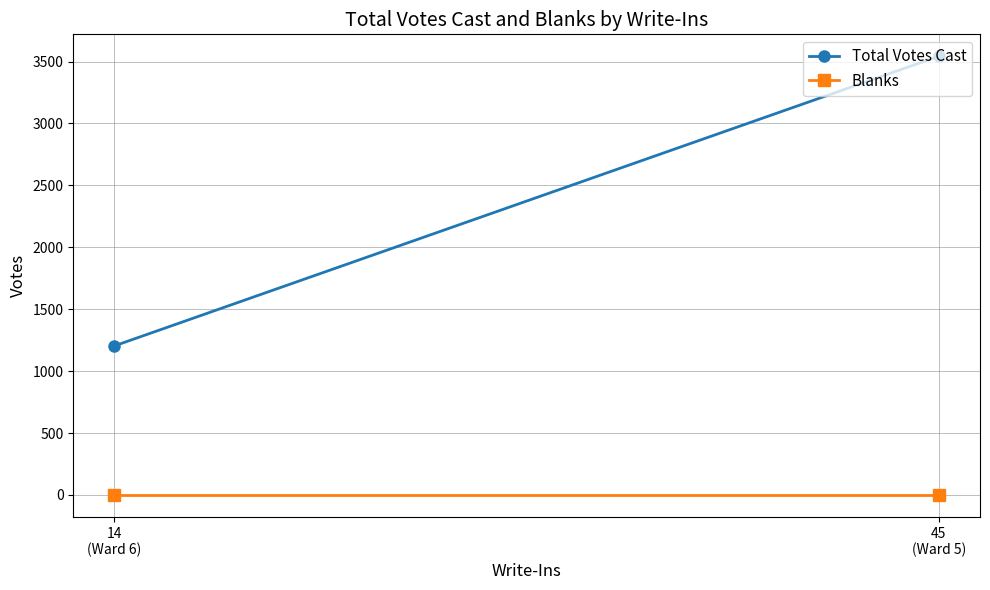

Which series has the largest total across all categories?

Total Votes Cast